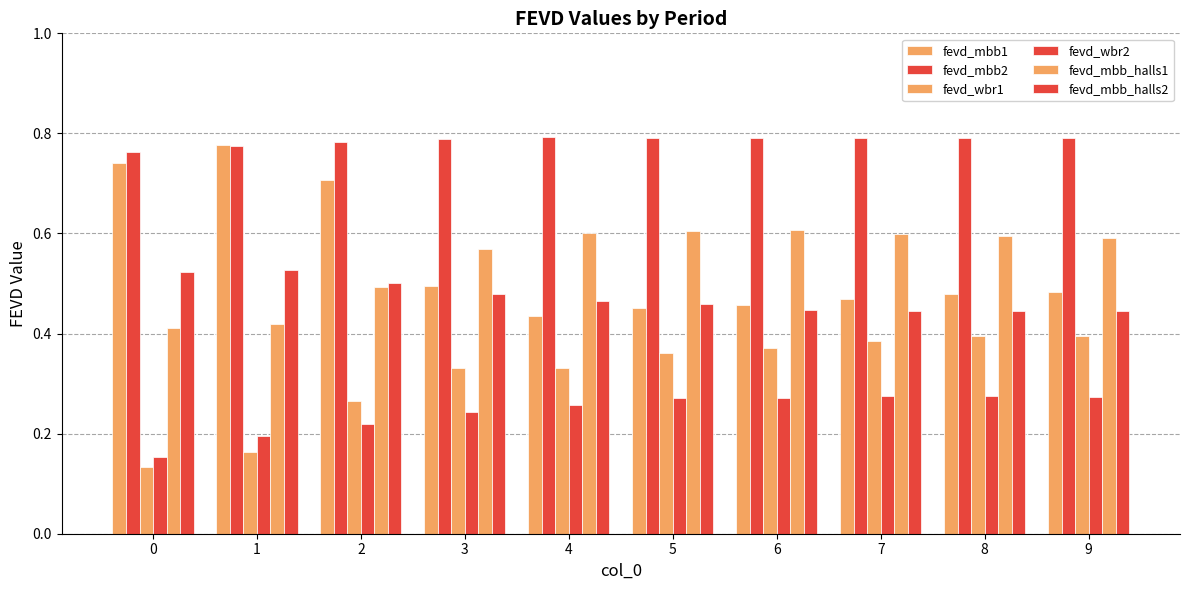

Which category has the highest value in the fevd_mbb_halls2 series?

1